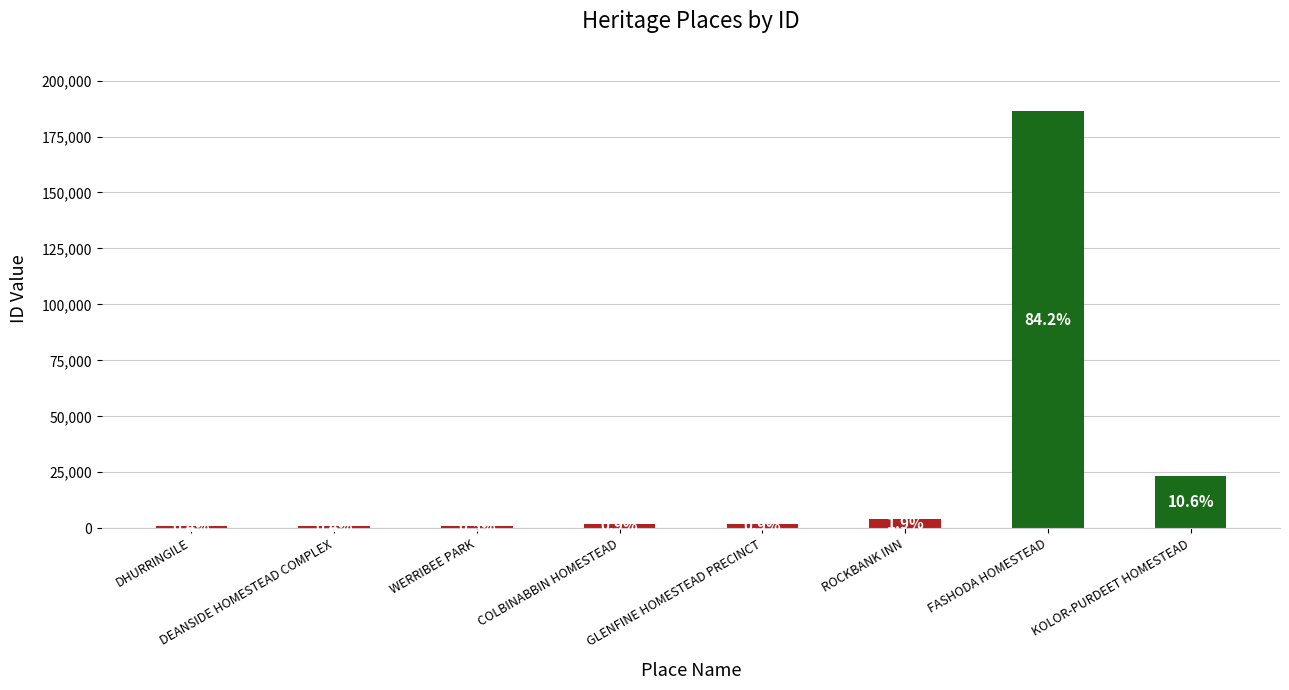

What value does the data have at ROCKBANK INN, to the nearest 10?

4180